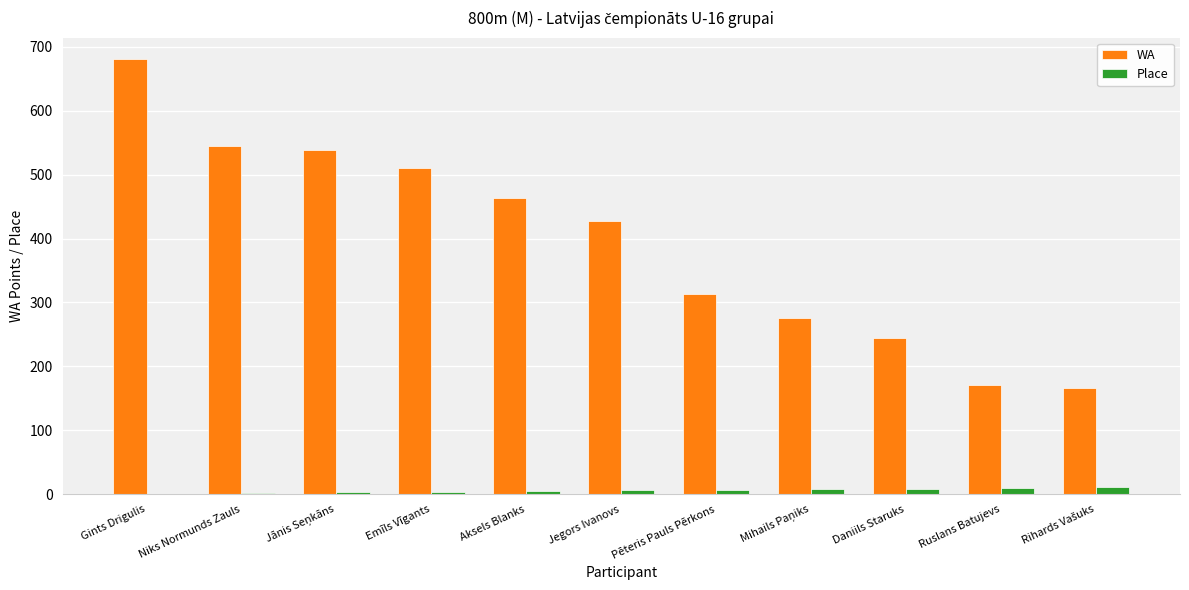

Are the bars grouped side by side (vs. stacked)?

Yes